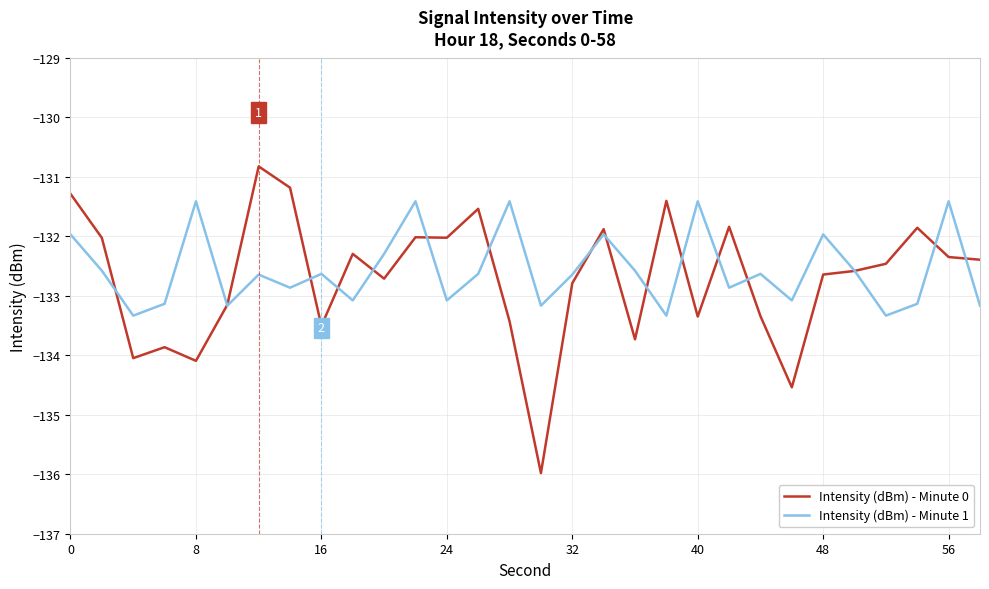

Rank the series by their maximum value, from lowest to highest.

Intensity (dBm) - Minute 1, Intensity (dBm) - Minute 0